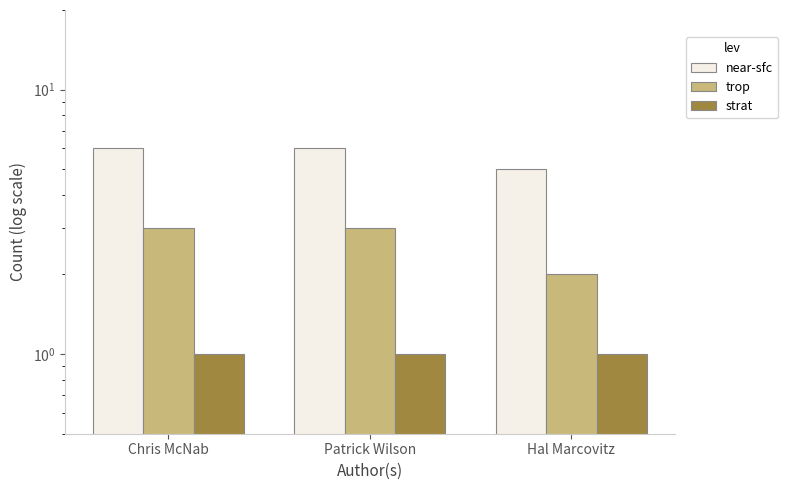

Reading right to left, list all the values displayed in this chart.

near-sfc: Hal Marcovitz=5	Patrick Wilson=6	Chris McNab=6
trop: Hal Marcovitz=2	Patrick Wilson=3	Chris McNab=3
strat: Hal Marcovitz=1	Patrick Wilson=1	Chris McNab=1